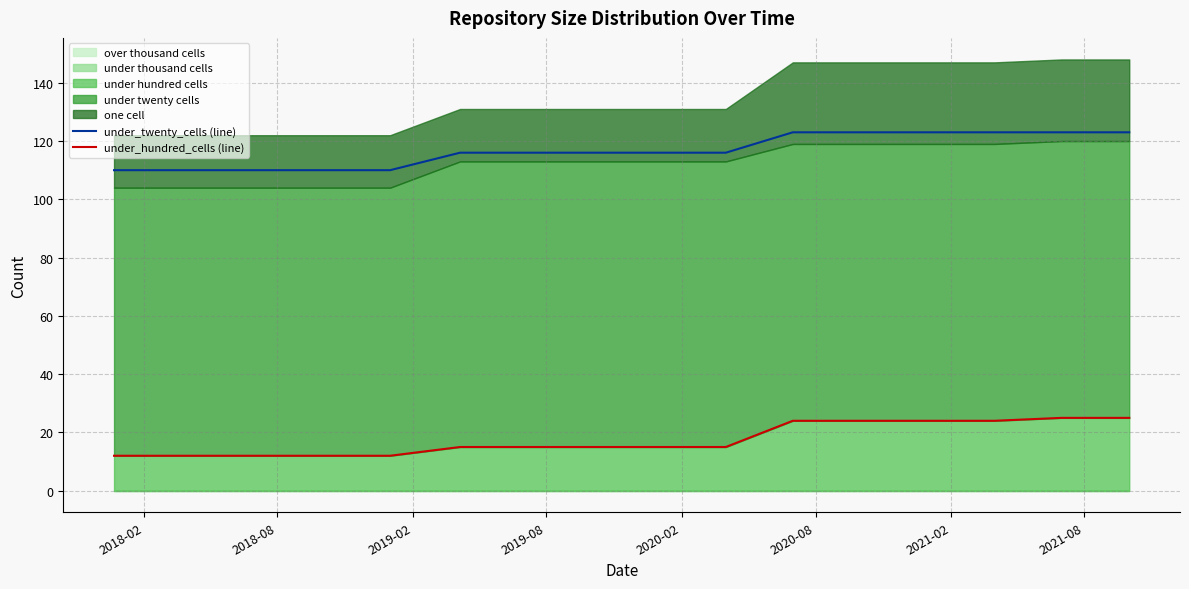

True or false: under_hundred_cells (line) has more than 0 interior local peaks.

False